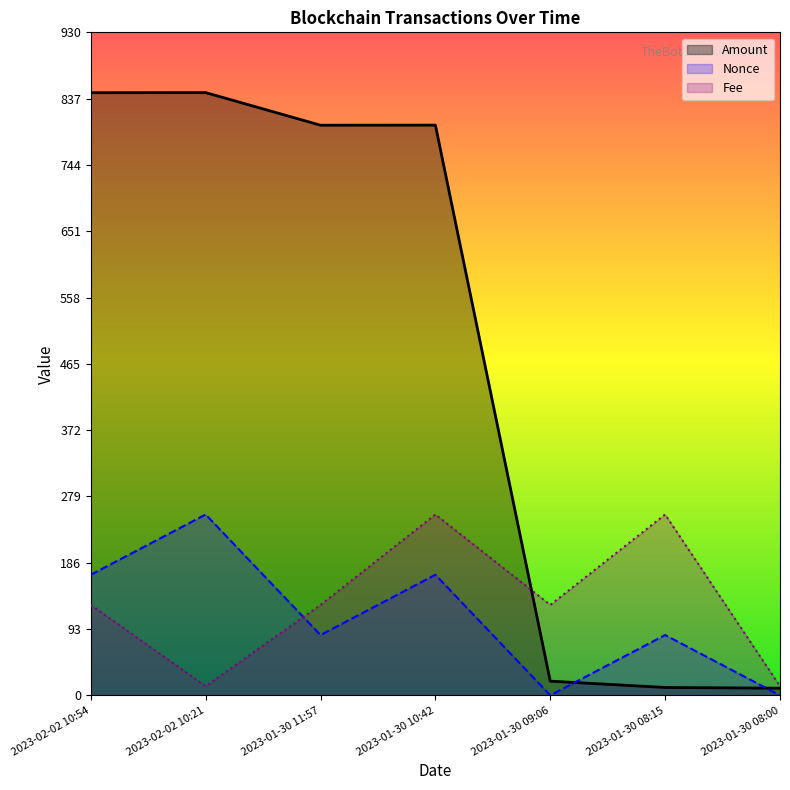

Rank the categories by Fee value from highest to lowest.

2023-01-30 10:42, 2023-01-30 08:15, 2023-02-02 10:54, 2023-01-30 11:57, 2023-01-30 09:06, 2023-02-02 10:21, 2023-01-30 08:00